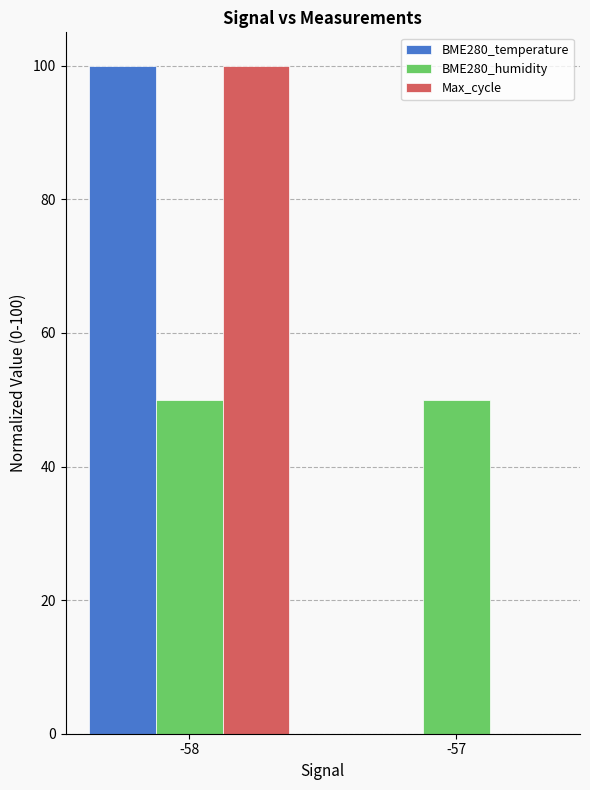

At which category is the sum across all series the highest?

-58